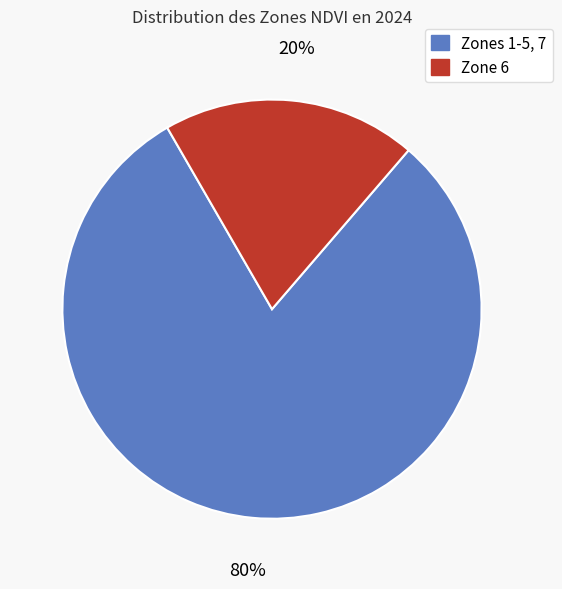

Is there any slice that represents more than half of the pie?

Yes